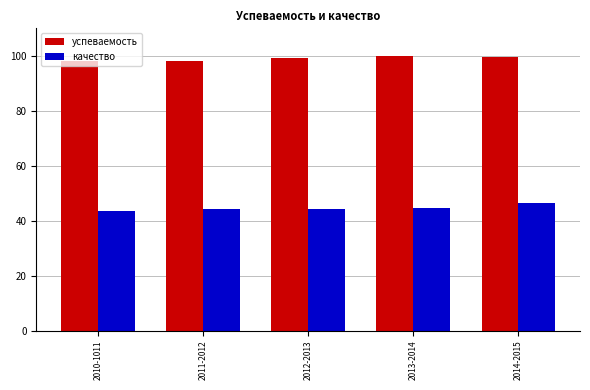

How many groups of bars are there?

5